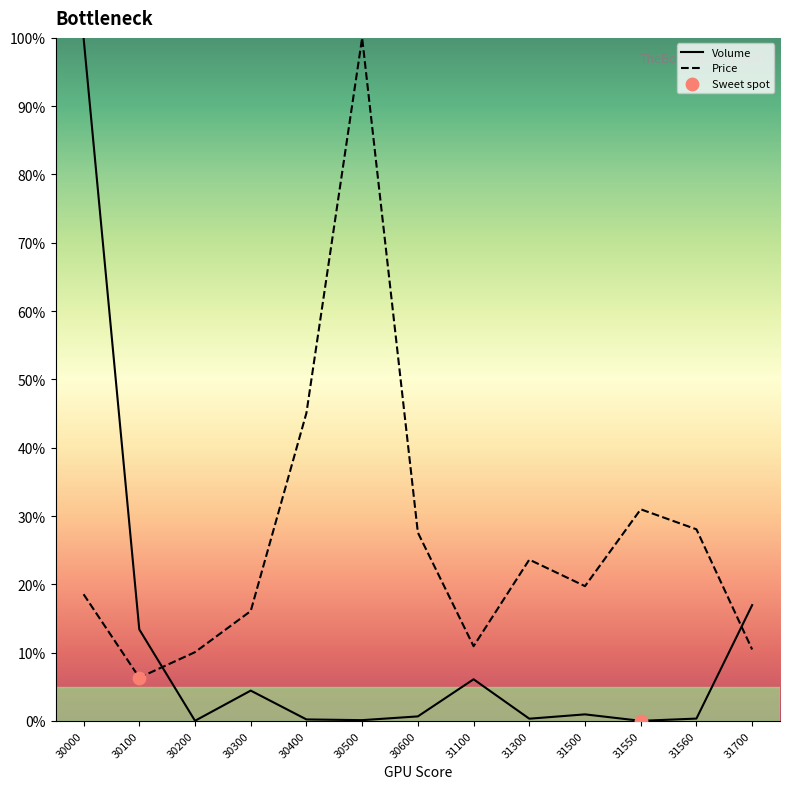

Is it true that Price equals 24.2 at 30300?

False